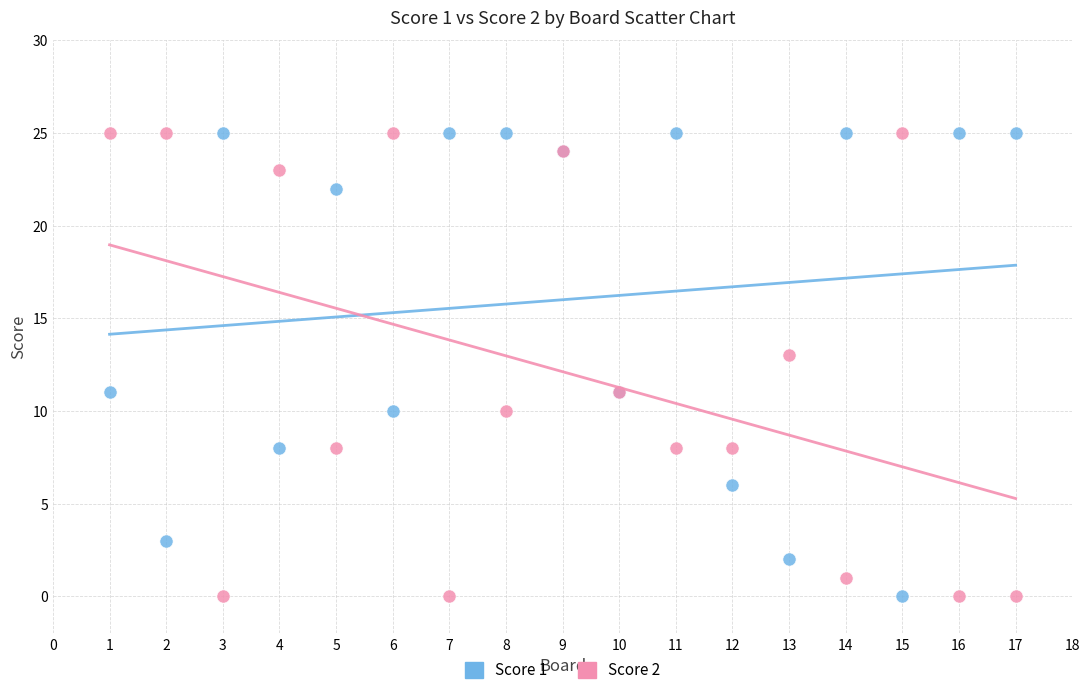

What is the X range (max minus min) for the scatter plot?

16